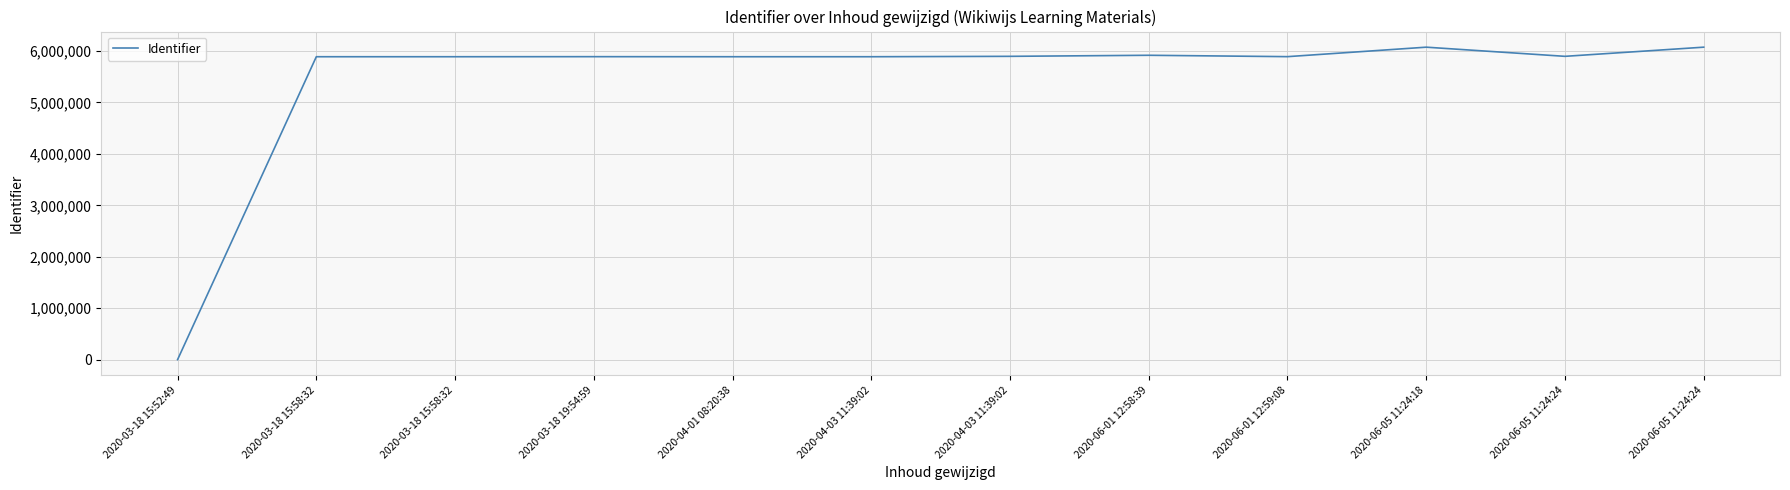

Is this an area chart (filled region under the line)?

No